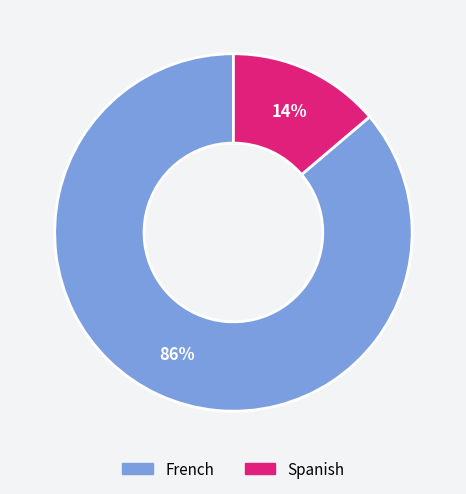

What is the largest slice in the pie chart?

French